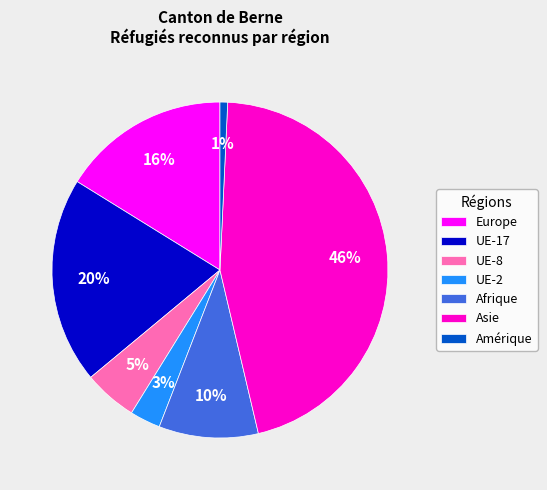

To the nearest percent, what is the average slice percentage?

14%